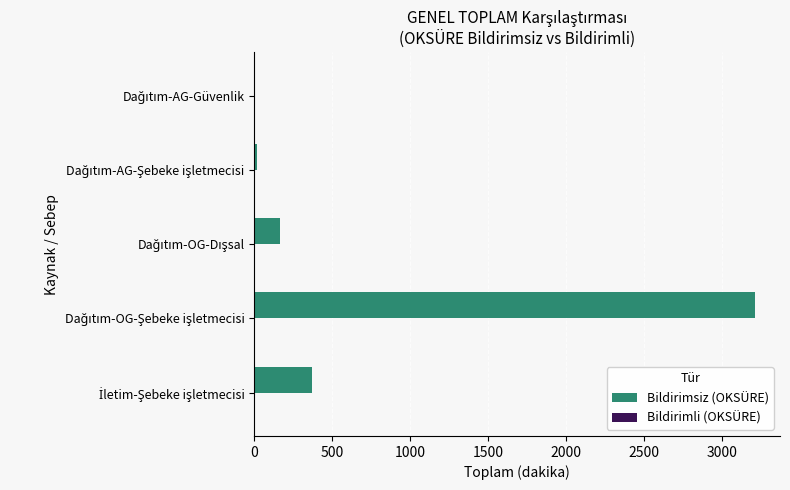

What is the sum of all values?

3765.7